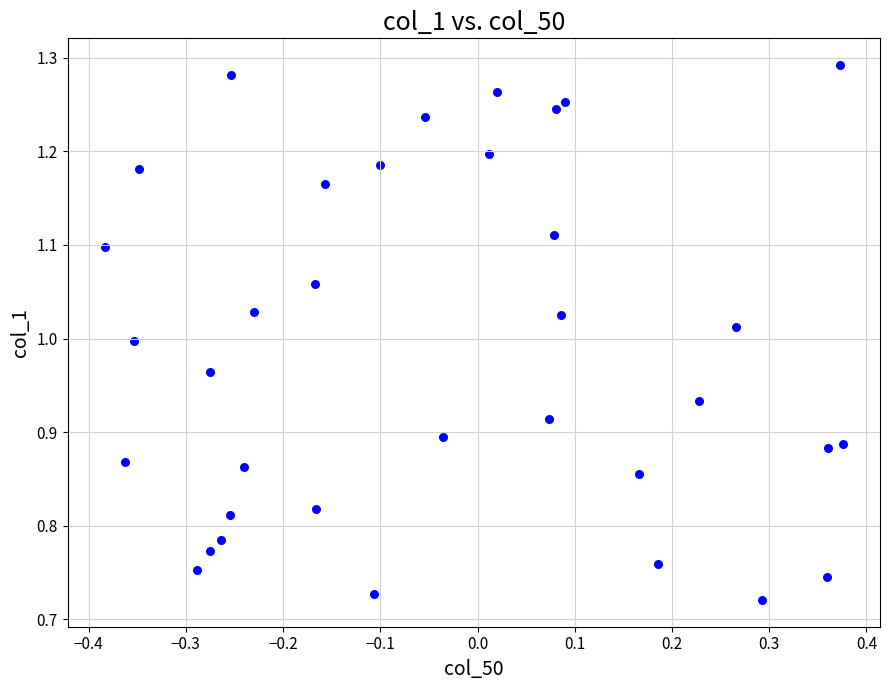

What is the range of Y values (max minus min)?

0.6